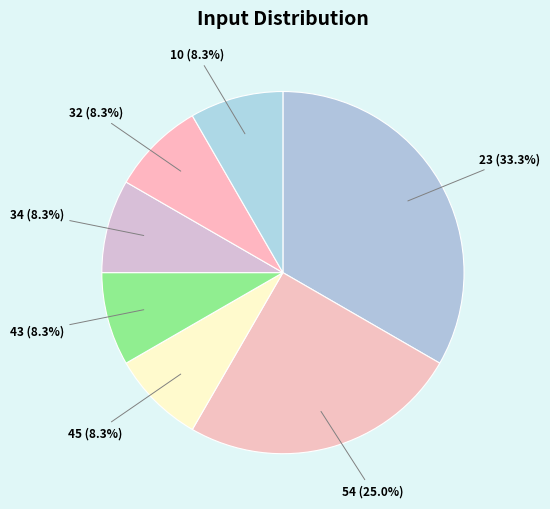

What is the ratio of the value at 34 to the value at 43?

1.0